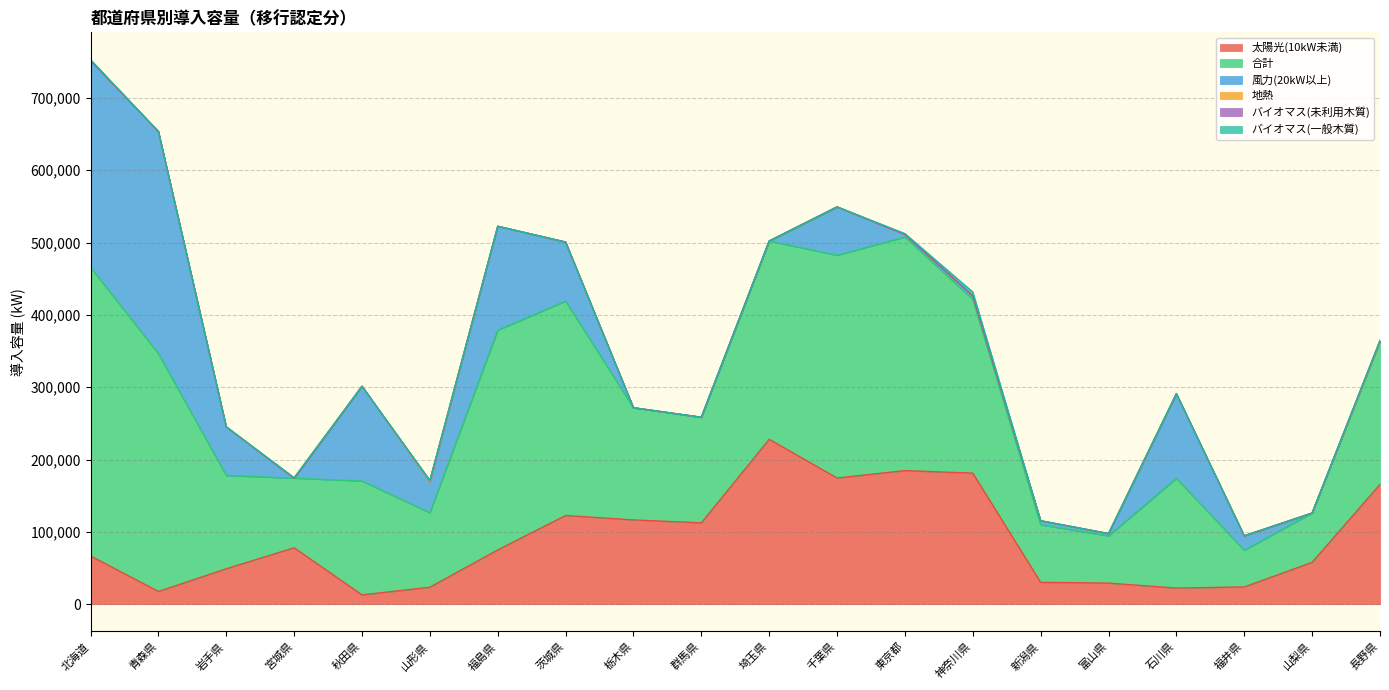

How many times do 太陽光(10kW未満) and 風力(20kW以上) cross each other?

5